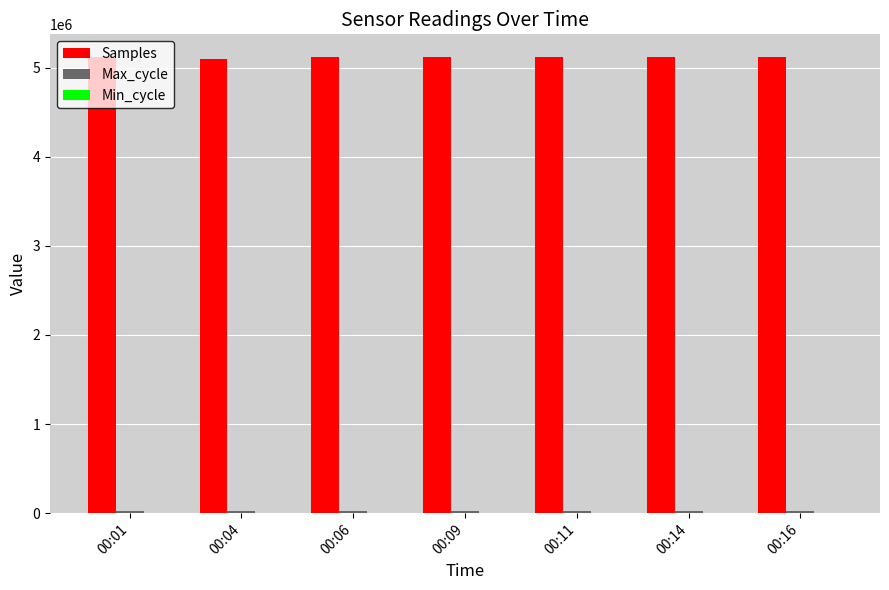

How many groups of bars are there?

7